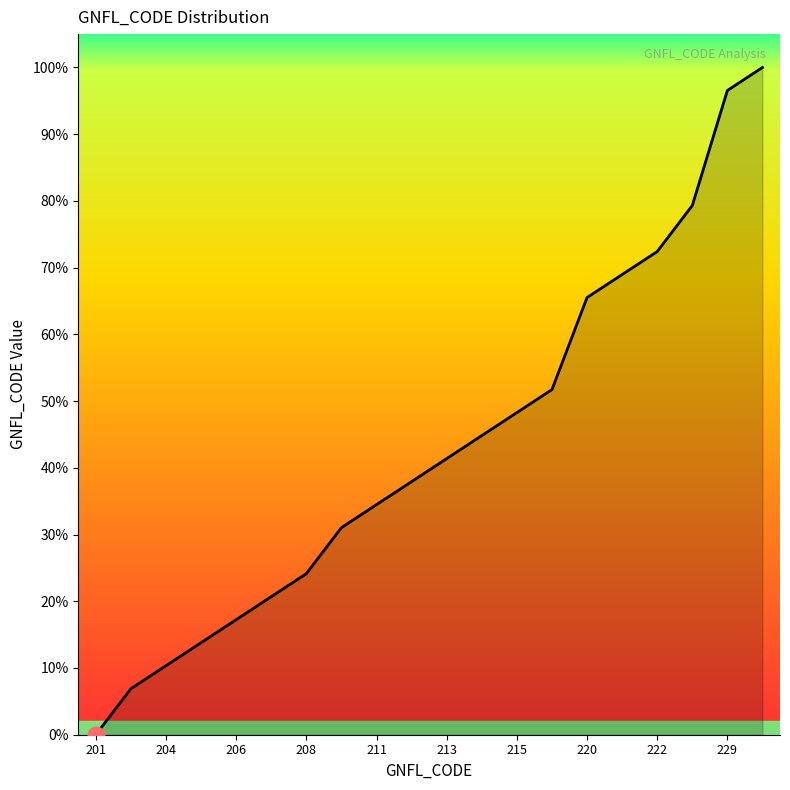

What is the difference between the maximum and minimum values?

100.0